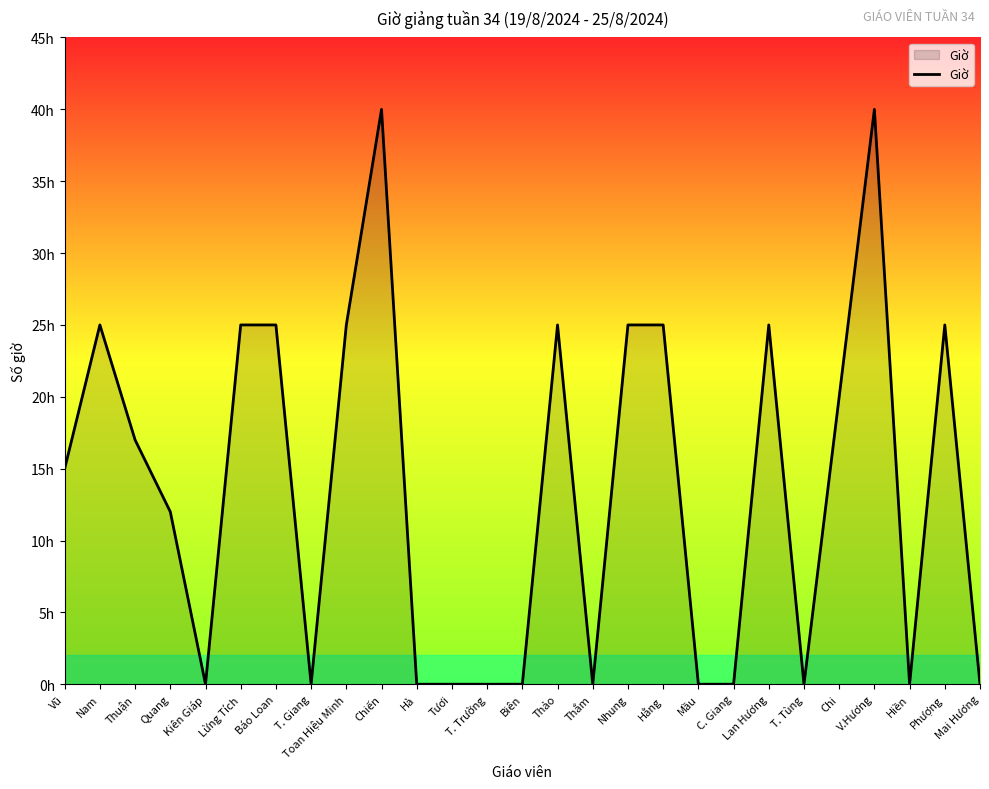

Is this an area chart (filled region under the line)?

Yes